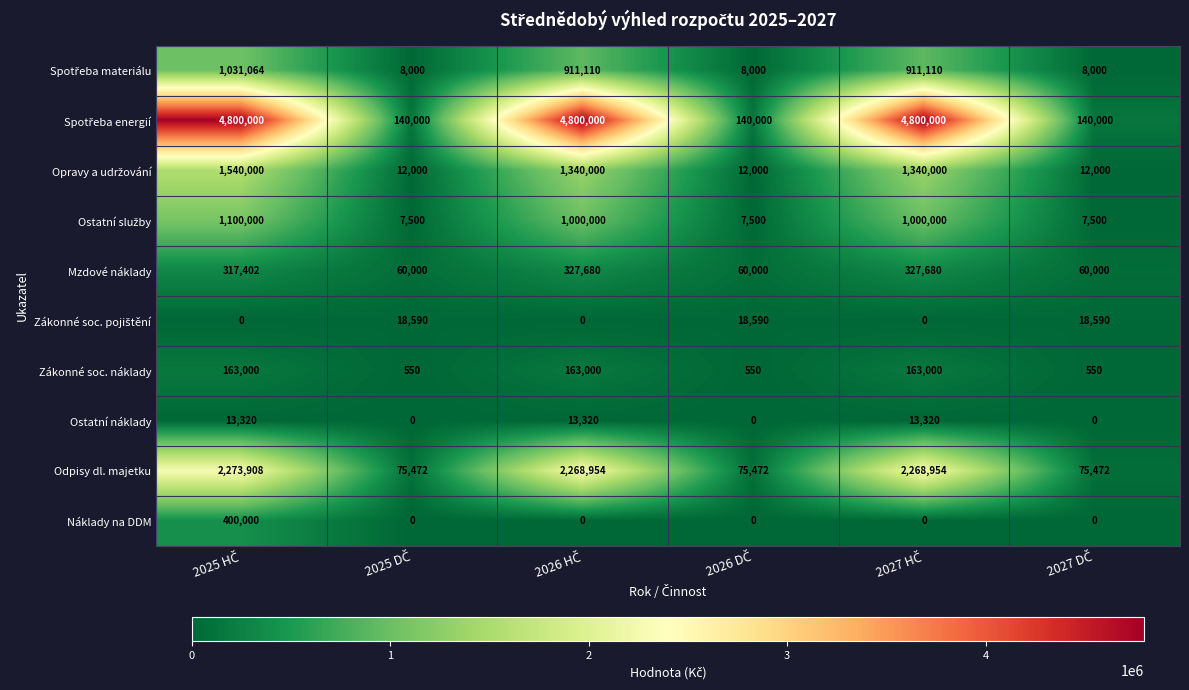

What is the sum of all Ostatní náklady values?

39960